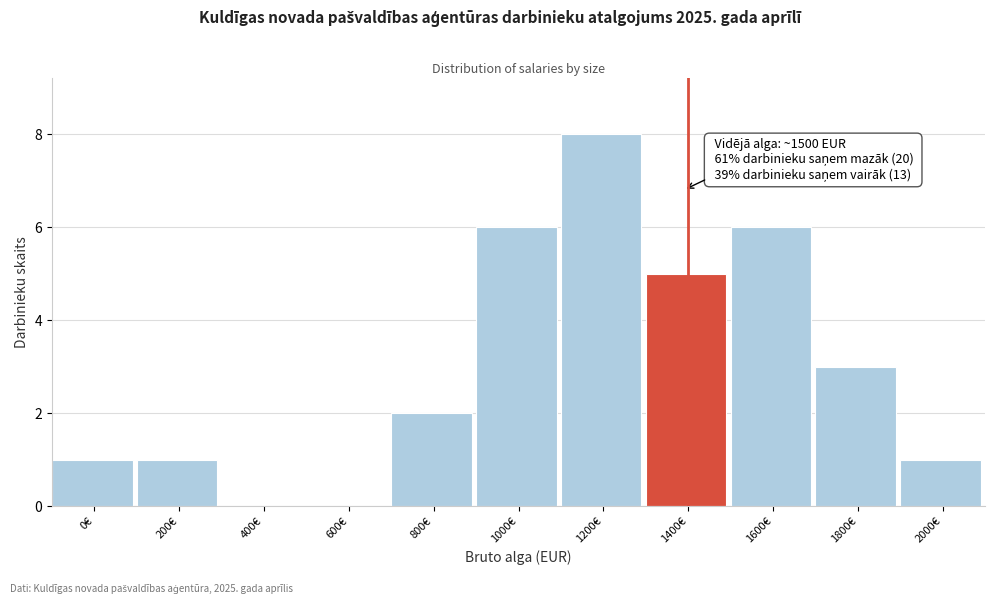

Reading left to right, transcribe all the data shown in this chart.

0€=1	200€=1	400€=0	600€=0	800€=2	1000€=6	1200€=8	1400€=5	1600€=6	1800€=3	2000€=1